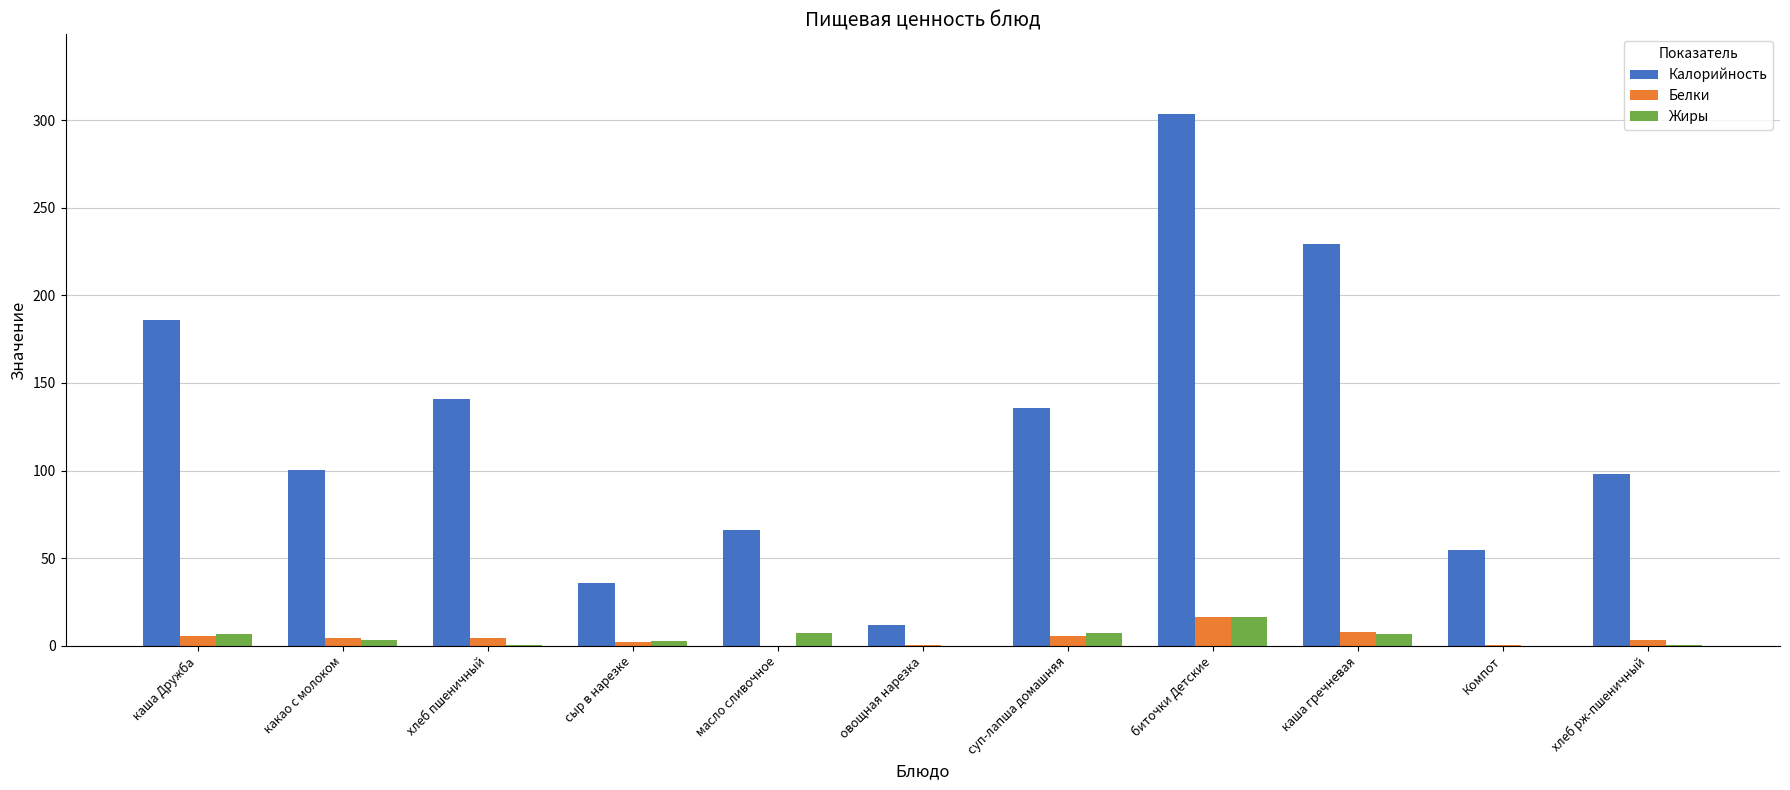

Where is Калорийность nearest to the value 157?

хлеб пшеничный